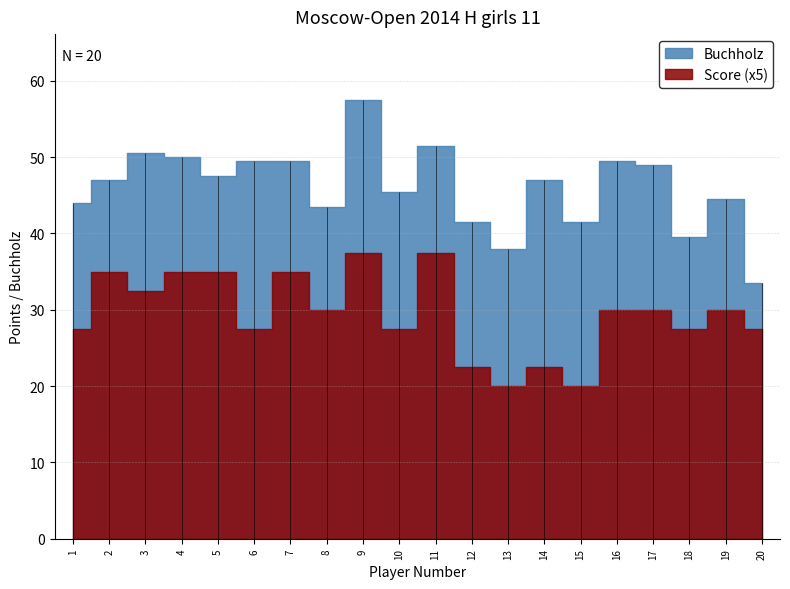

True or false: Score and Buchholz intersect in this chart.

False